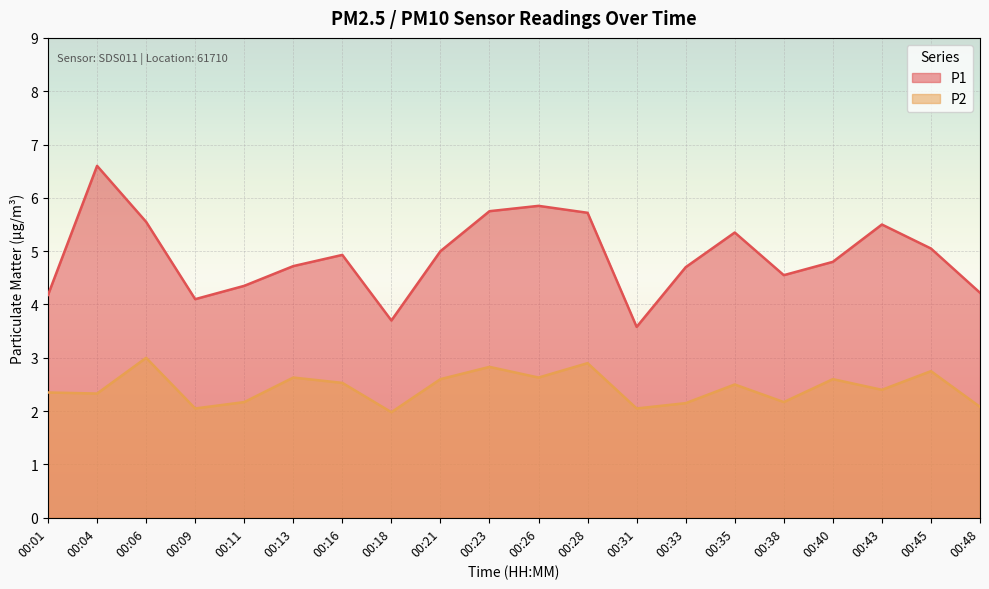

True or false: P1 and P2 cross at least once.

False